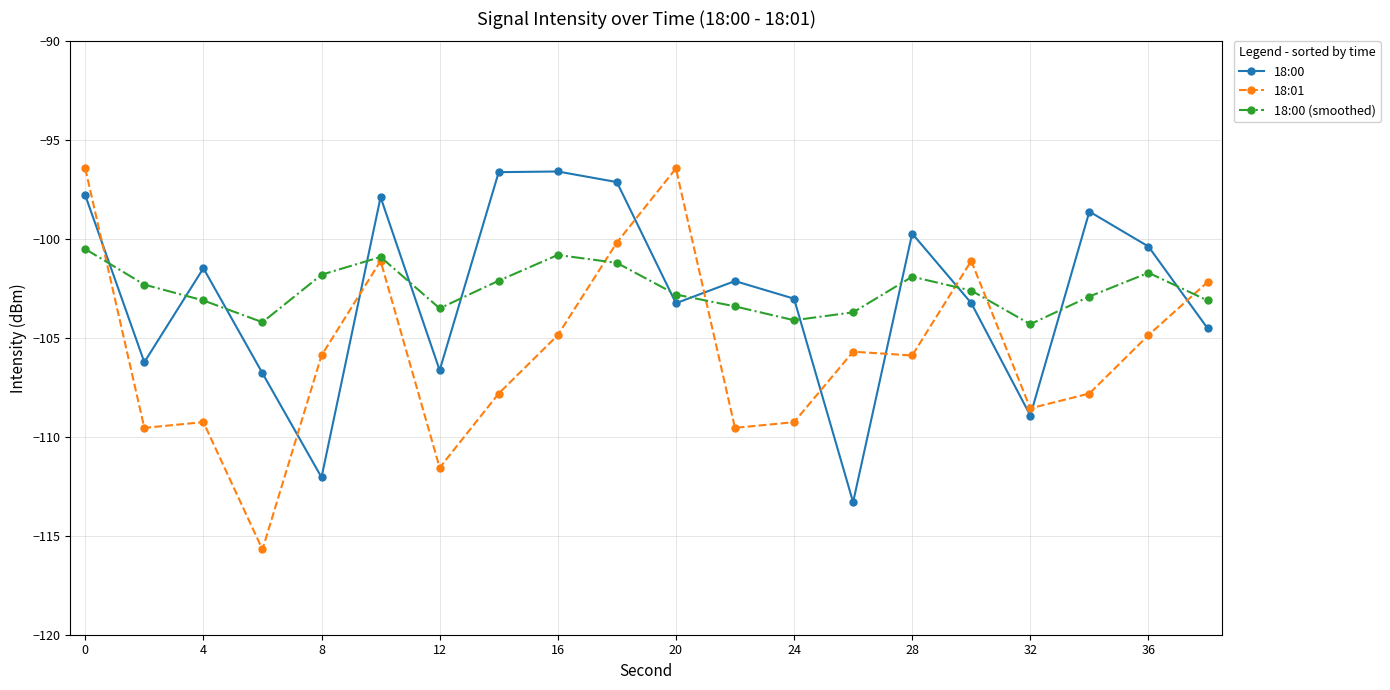

Which series has the widest spread of values?

18:01